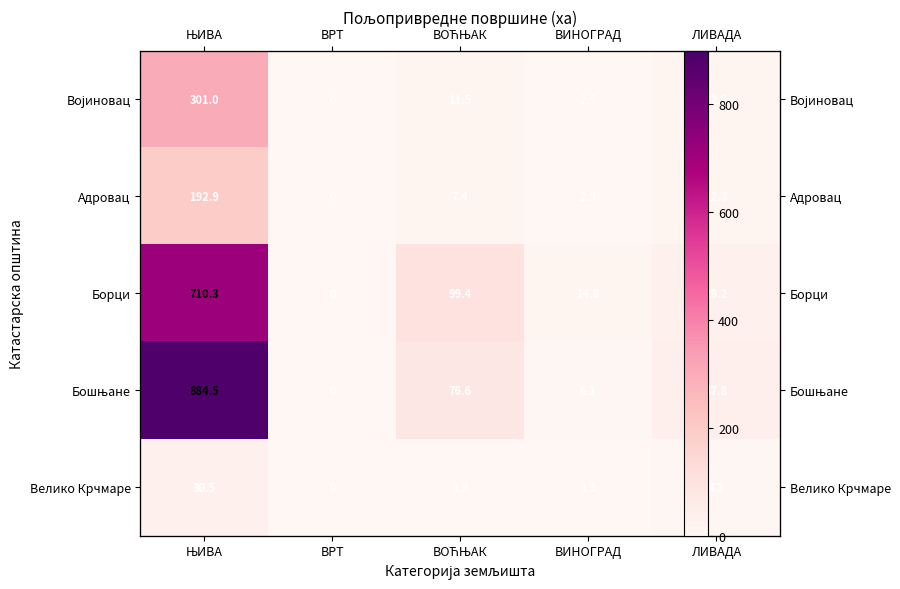

What is the sum of the Борци values at ВОЋЊАК and ВРТ?

99.4